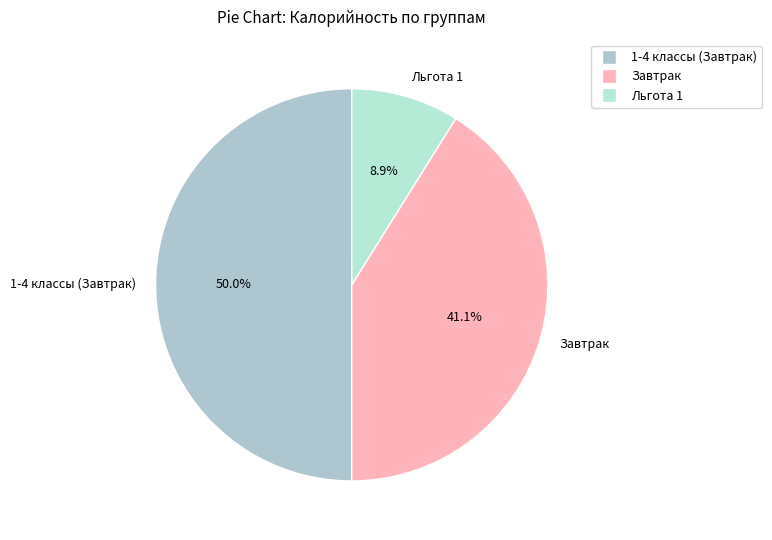

To the nearest percent, what is the difference between the largest and smallest slice percentages?

41%